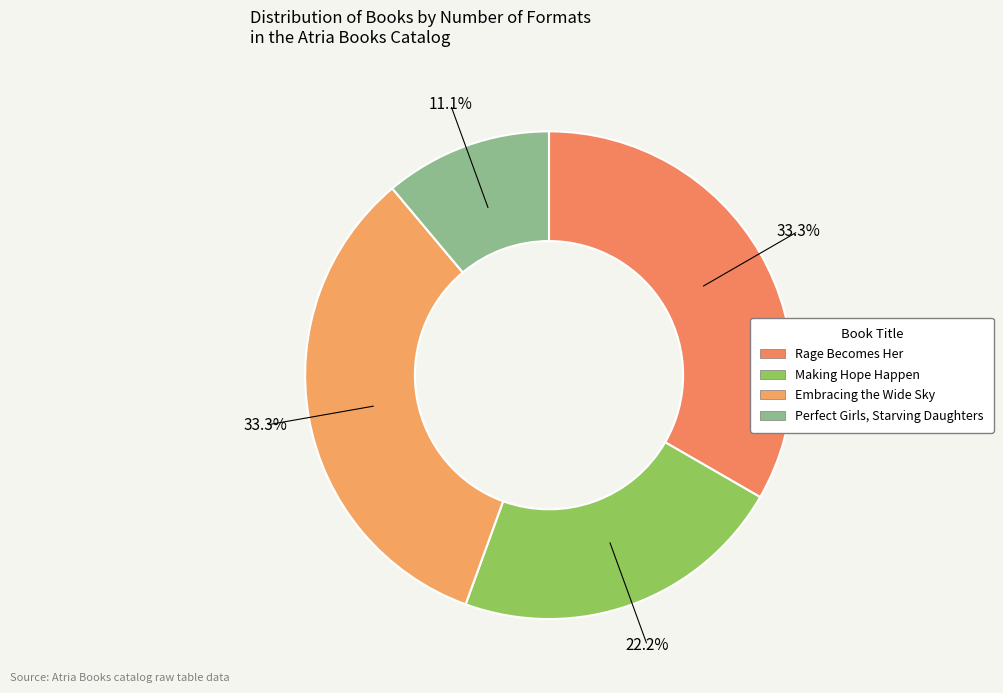

Count the number of slices in the pie.

4